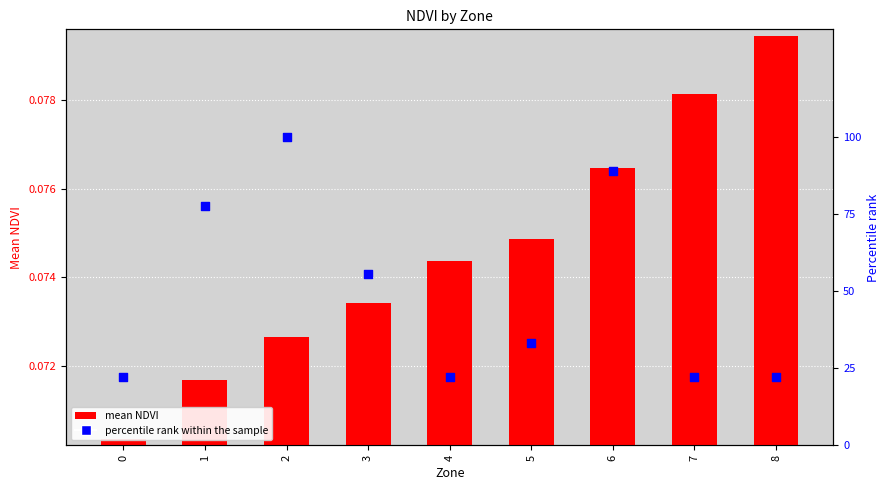

Is the value of percentile rank within the sample at 2 greater than the value of mean NDVI at 3?

Yes